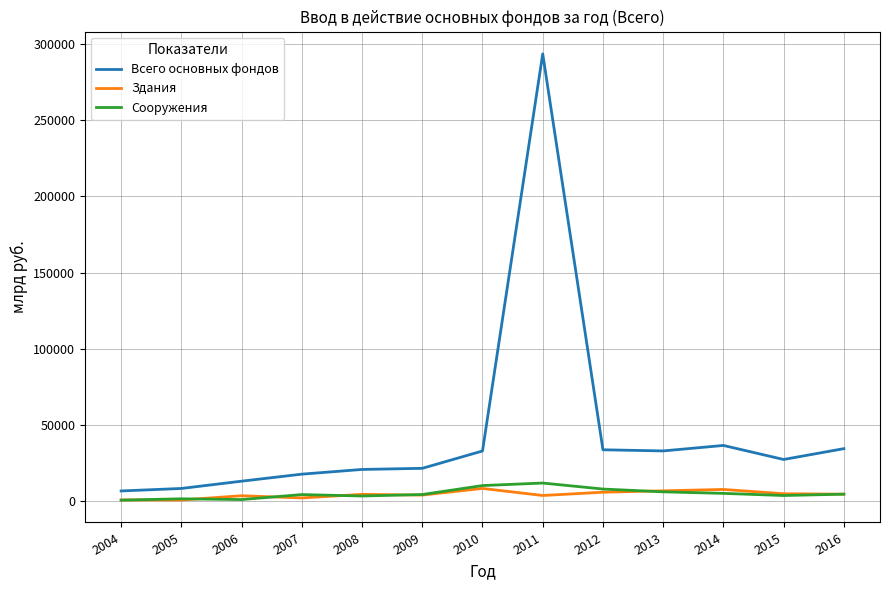

In Всего основных фондов, how many points are higher than both neighbors (excluding endpoints)?

2